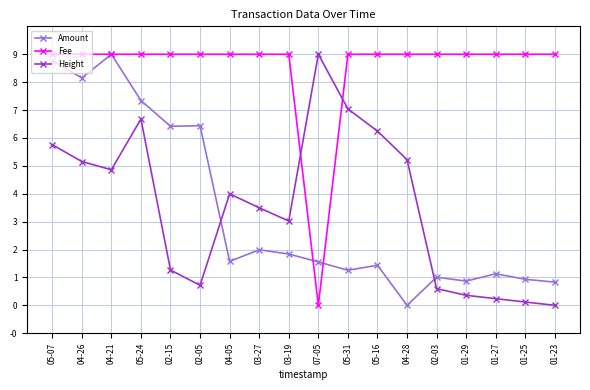

True or false: Height and Amount intersect in this chart.

True